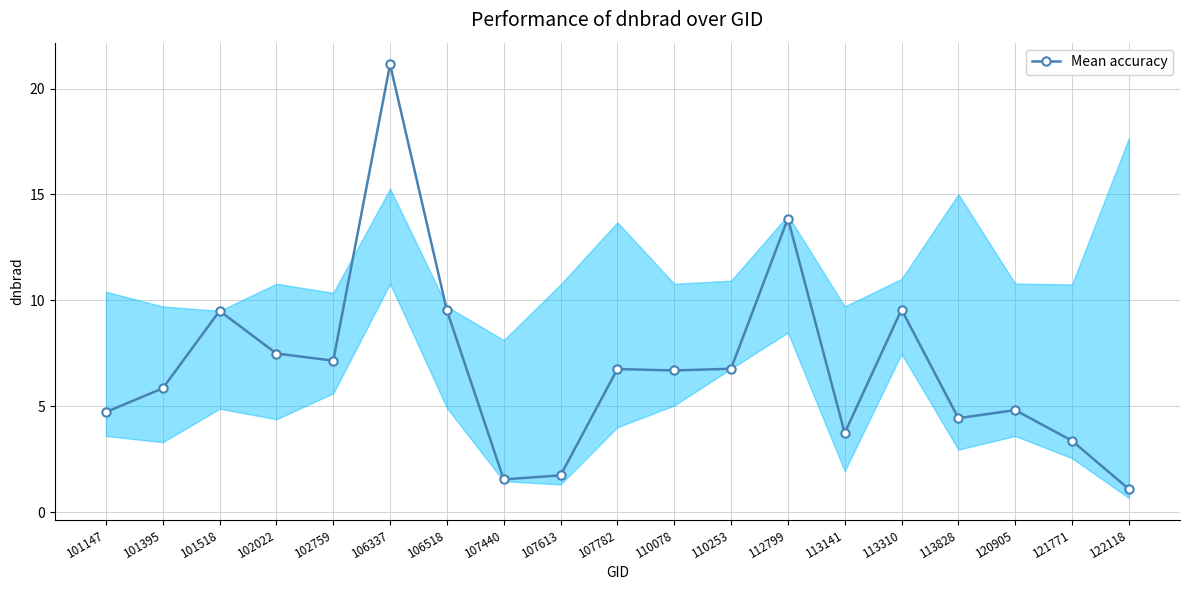

Where is the first local maximum?

101518